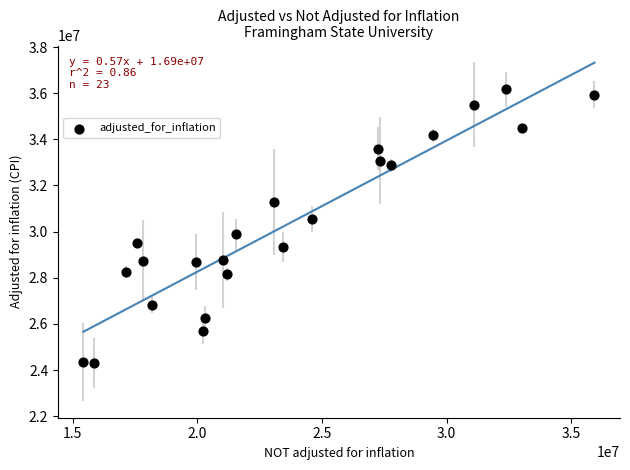

What is the range of Y values (max minus min)?

11854320